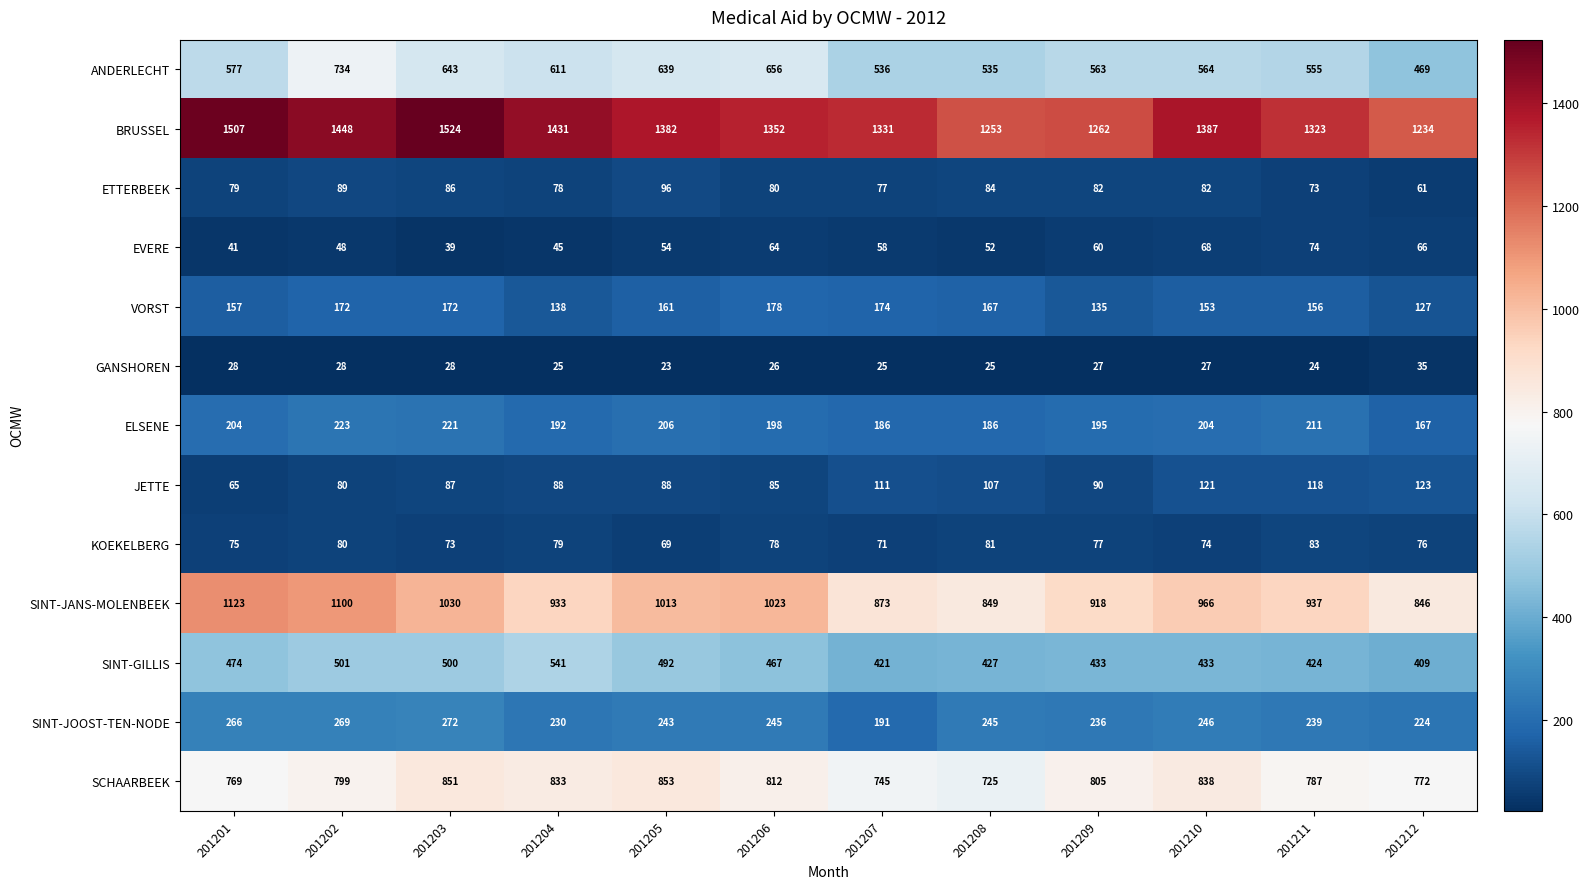

At 201210, list the series in order from smallest to largest.

GANSHOREN, EVERE, KOEKELBERG, ETTERBEEK, JETTE, VORST, ELSENE, SINT-JOOST-TEN-NODE, SINT-GILLIS, ANDERLECHT, SCHAARBEEK, SINT-JANS-MOLENBEEK, BRUSSEL